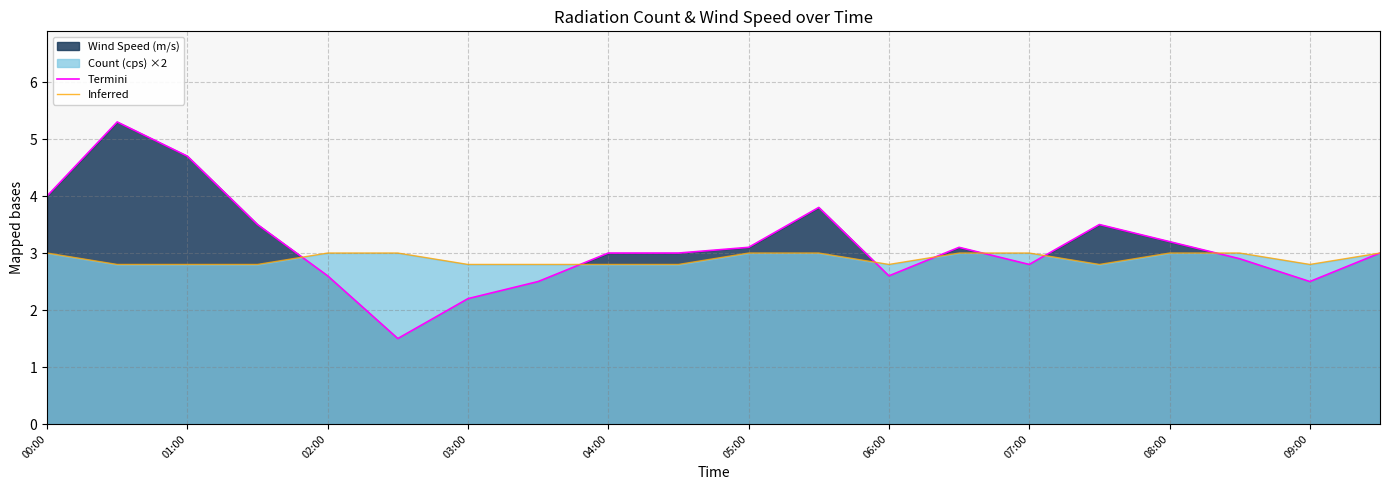

The Termini series shows 3.1 at 05:00. True or false?

True